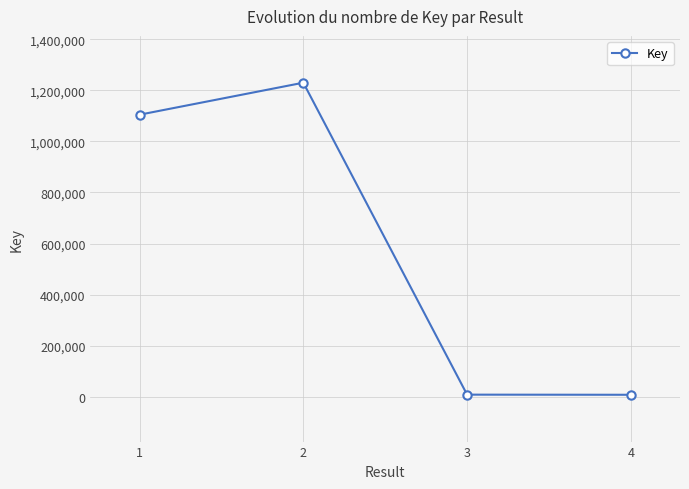

What is the maximum value shown in the chart?

1230160